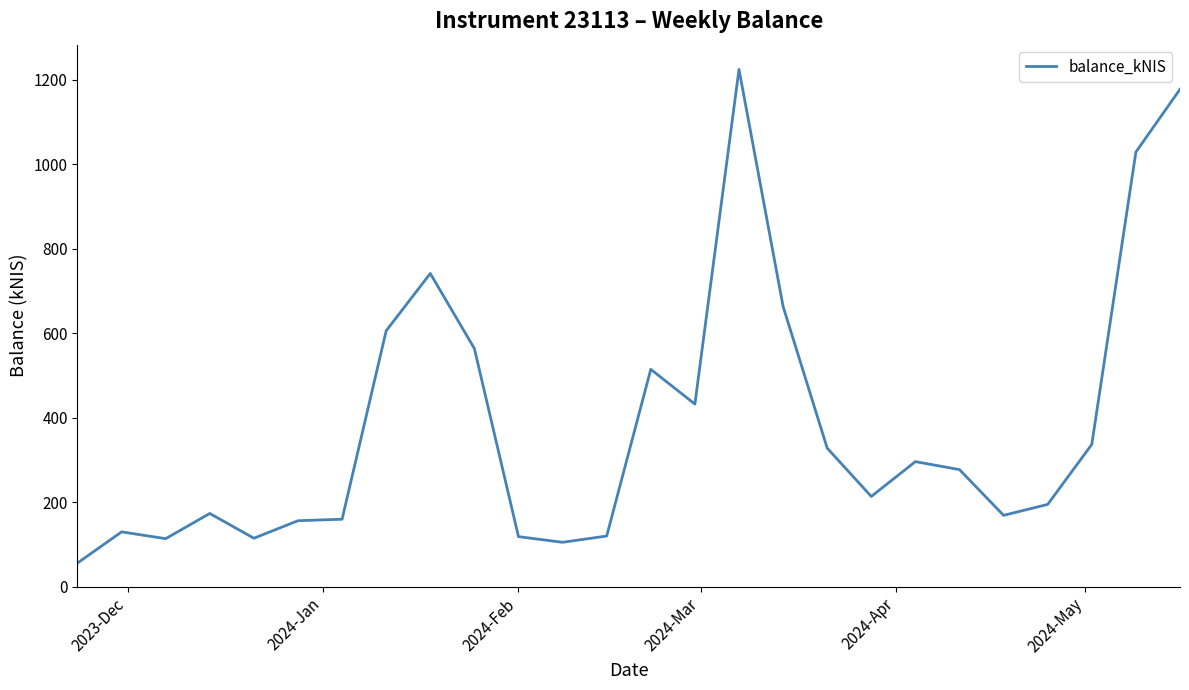

What is the smallest value displayed?

55.7